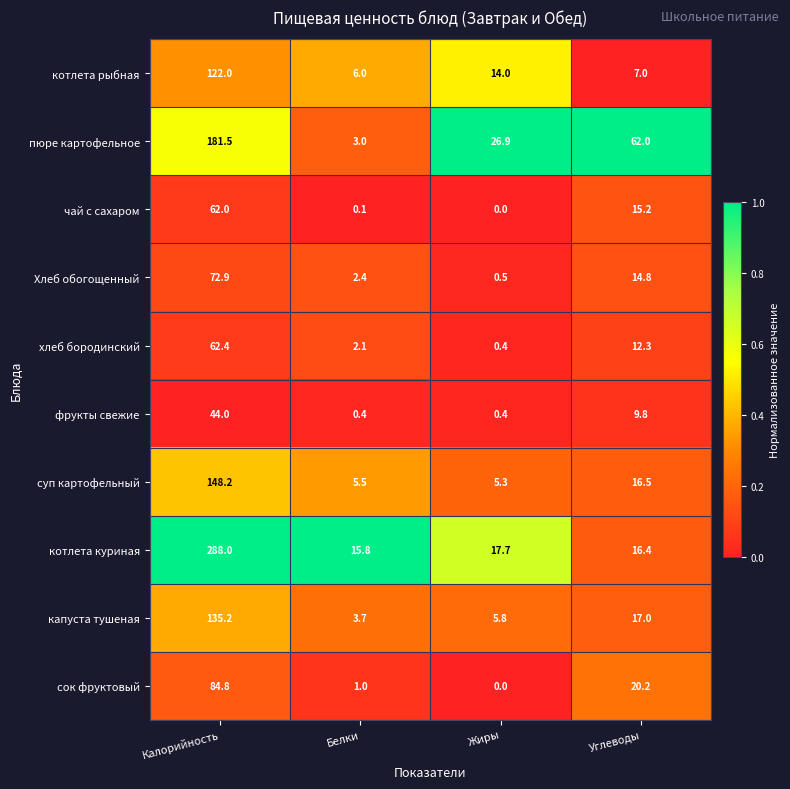

What is the sum of all пюре картофельное values?

273.4